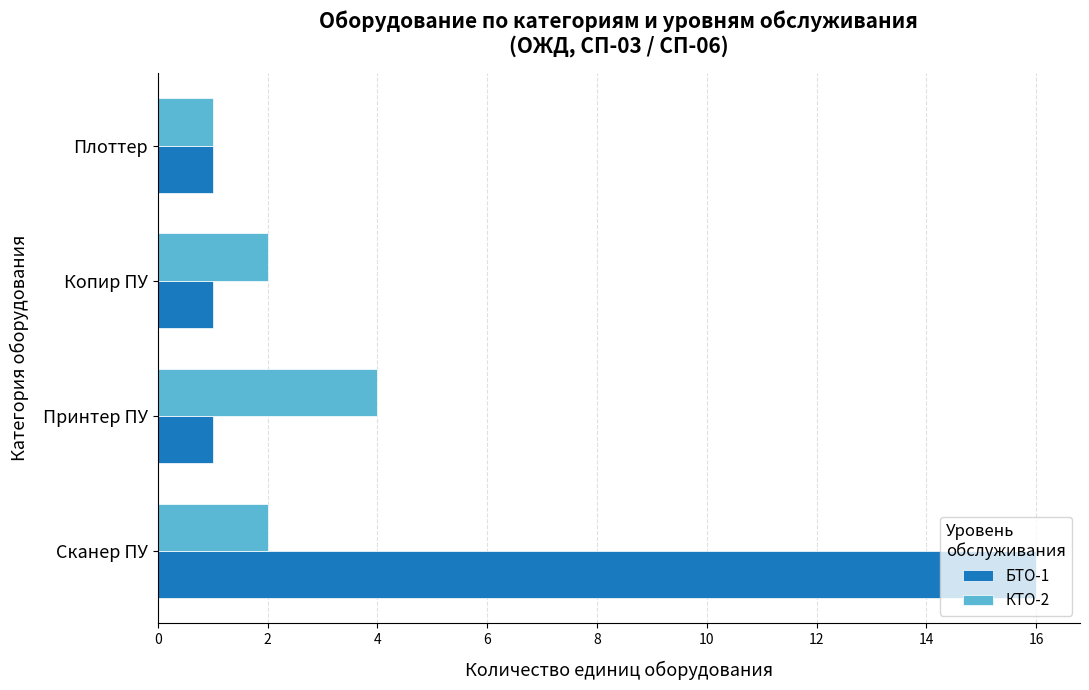

At Копир ПУ, list the series in order from largest to smallest.

КТО-2, БТО-1